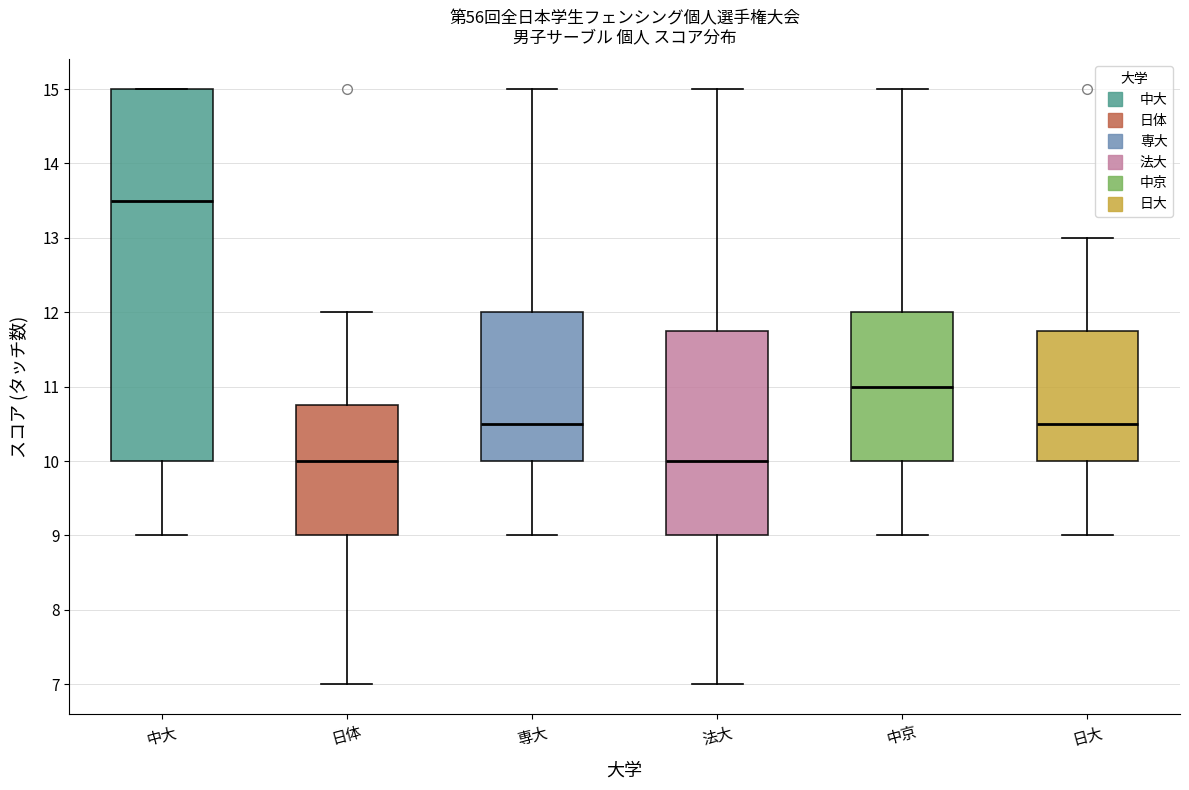

Which box's median line is the highest?

中大